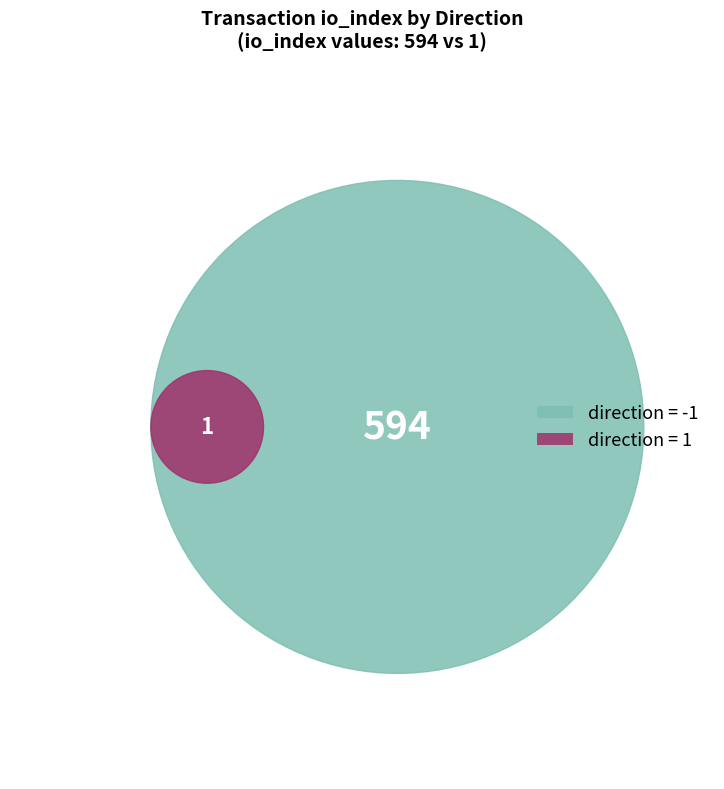

Count the number of slices in the pie.

2